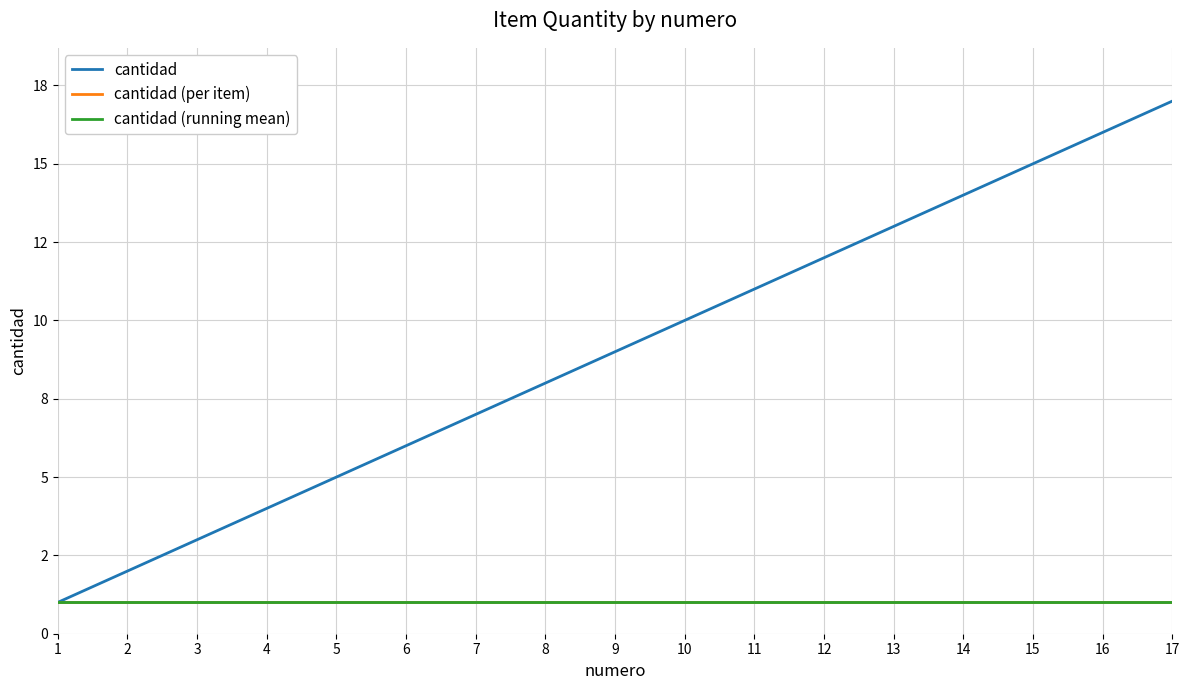

What is the approximate value of cantidad at 16, to the nearest 10?

20